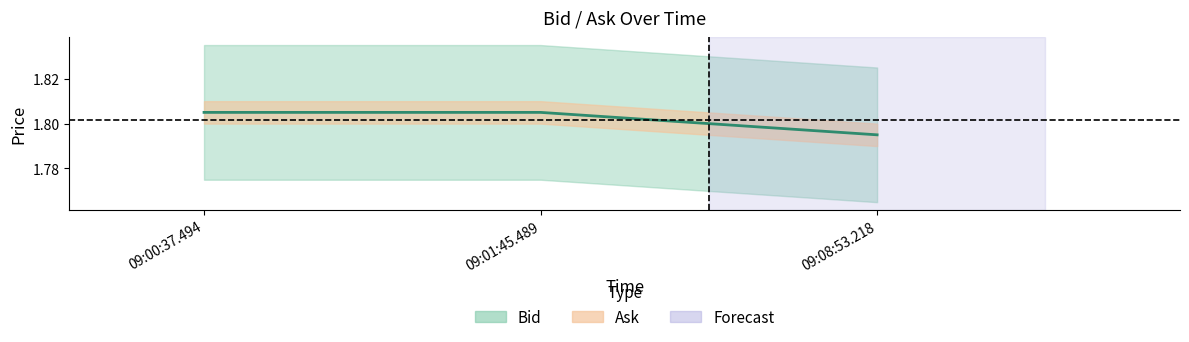

What position from the left is 09:00:37.494?

1